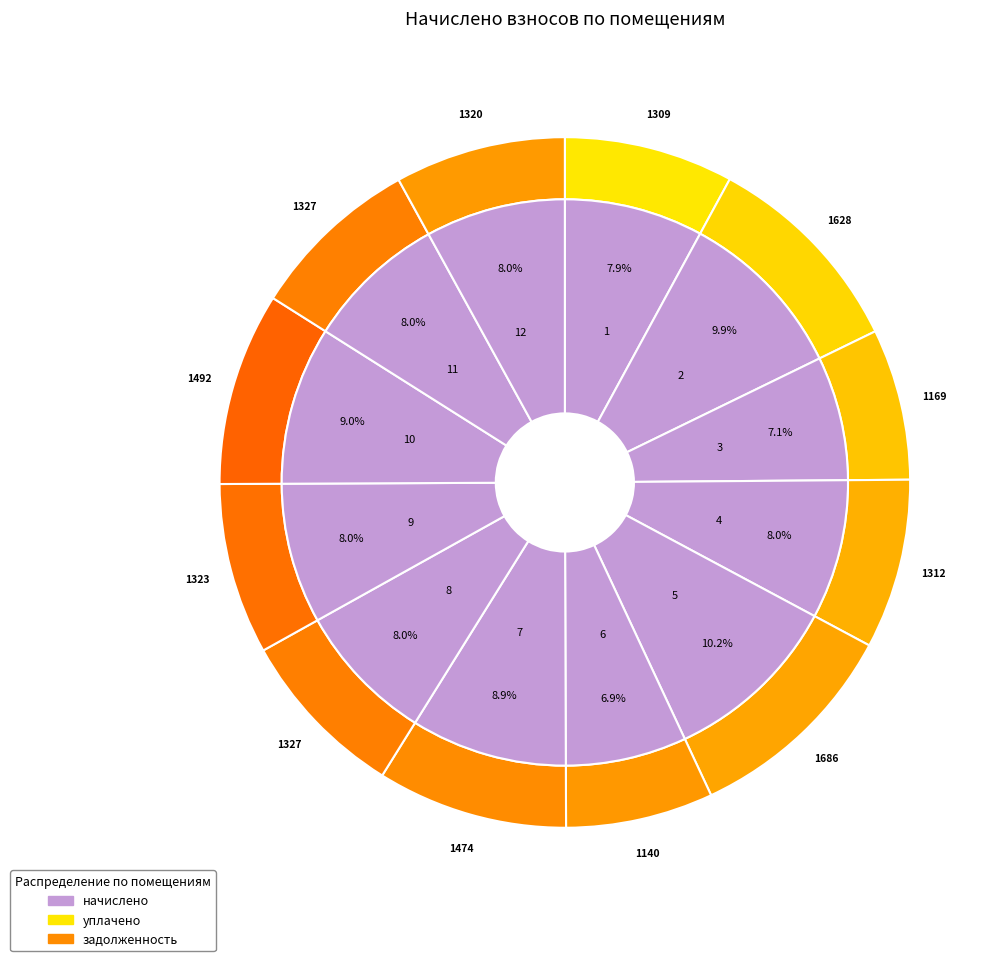

Which slice is the largest?

5